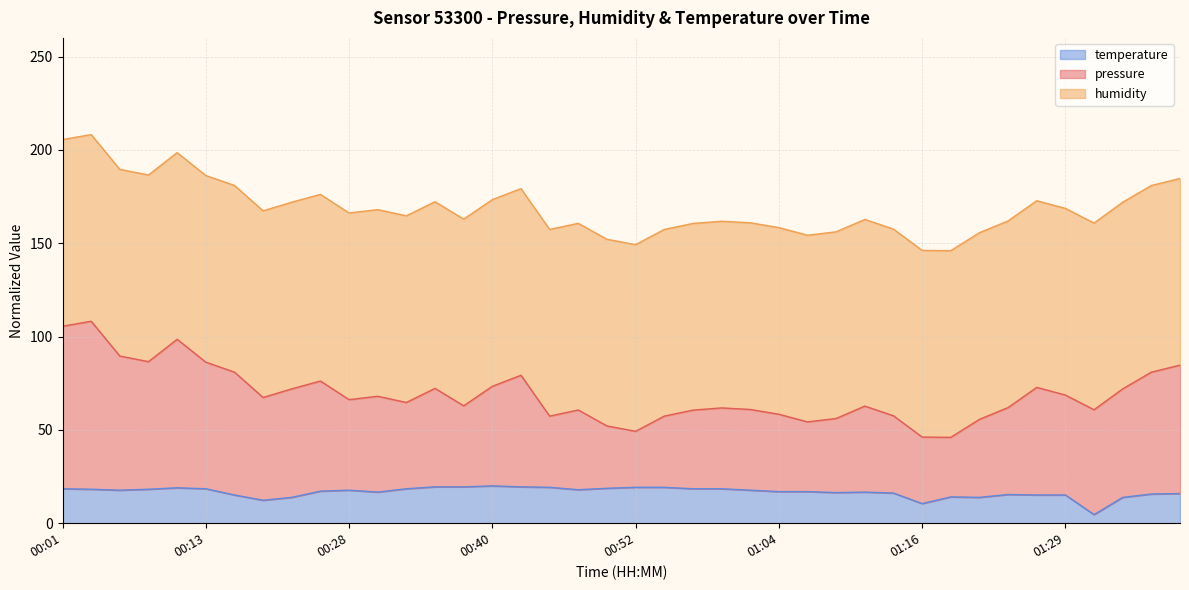

Where does the pressure series first go above 66?

00:01